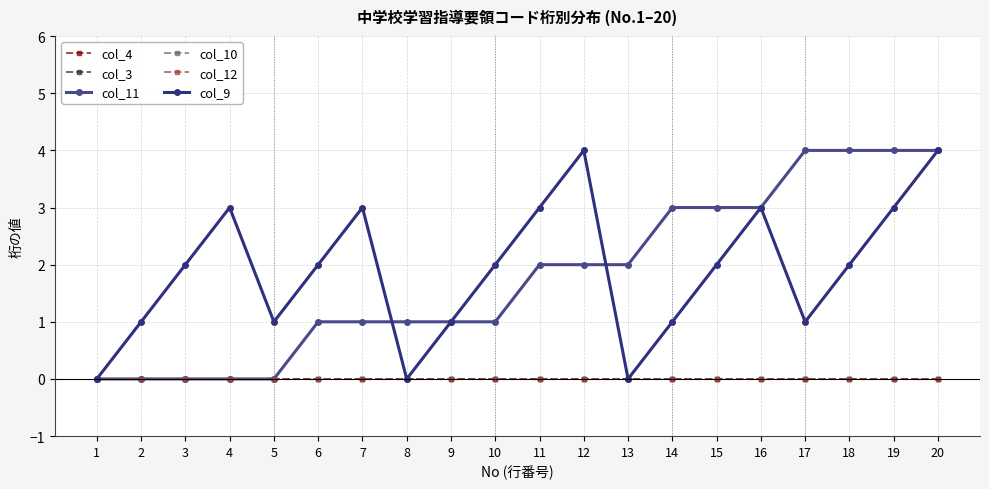

The col_3 series shows 0 at 8. True or false?

True